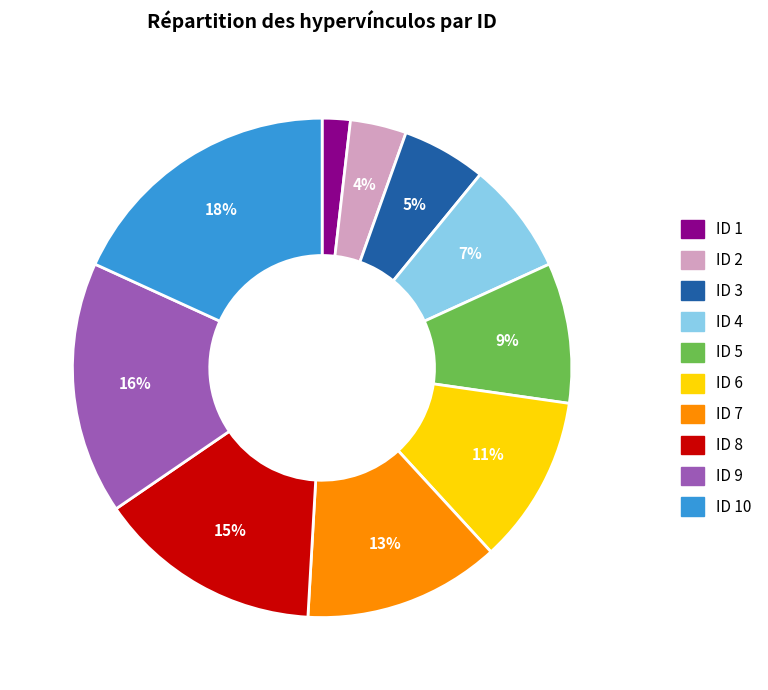

How many segments does this pie chart have?

10